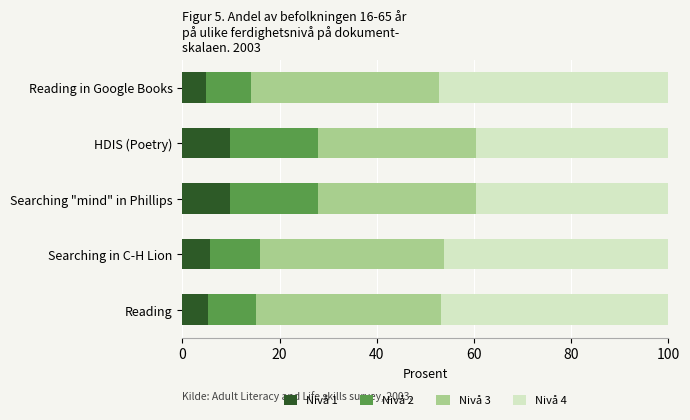

The Nivå 1 series shows 9.8 at HDIS (Poetry). True or false?

True